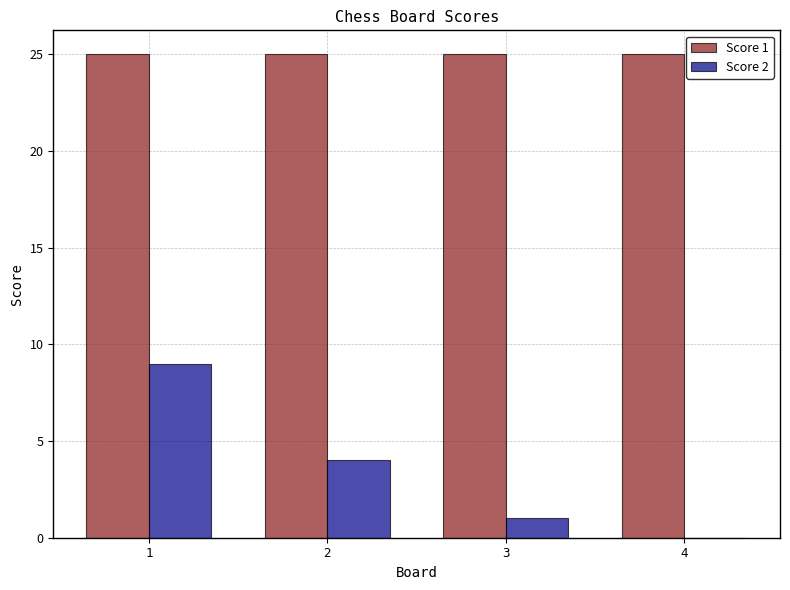

What is the maximum value shown in the chart?

25